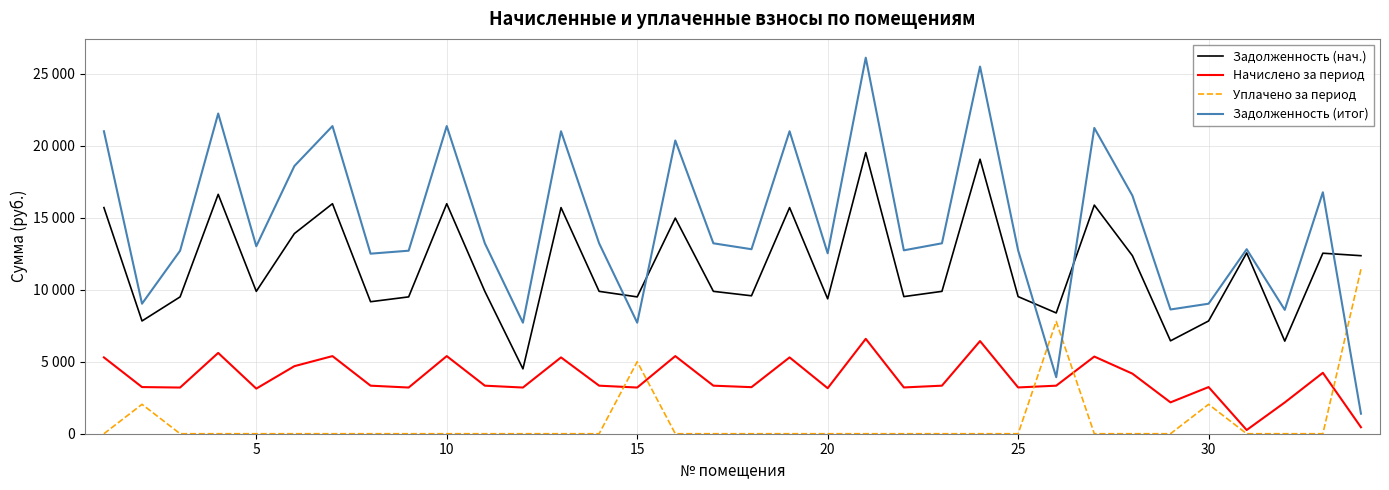

Which series has the widest spread of values?

Задолженность (итог)